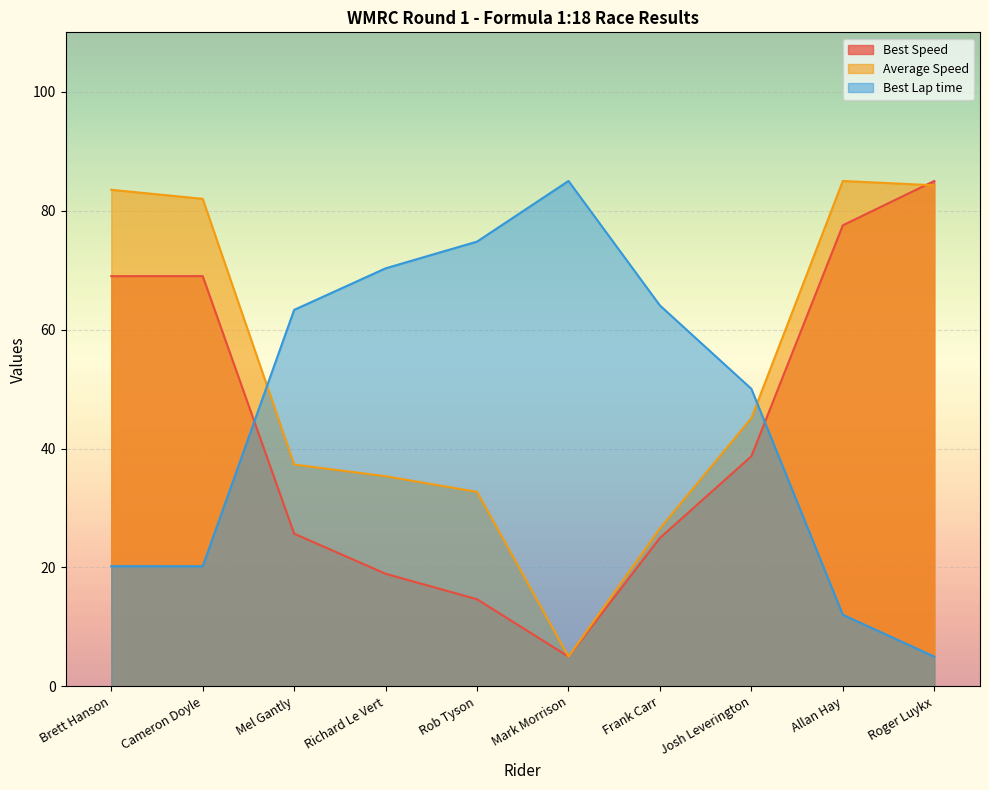

Reading right to left, list all the values displayed in this chart.

Best Lap time: 5.0	12.0	50.0	64.1	85.0	74.8	70.3	63.3	20.2	20.2
Best Speed: 85.0	77.5	38.7	25.0	5.0	14.6	18.9	25.7	69.0	69.0
Average Speed: 84.3	85.0	45.1	26.6	5.0	32.7	35.3	37.3	82.0	83.5